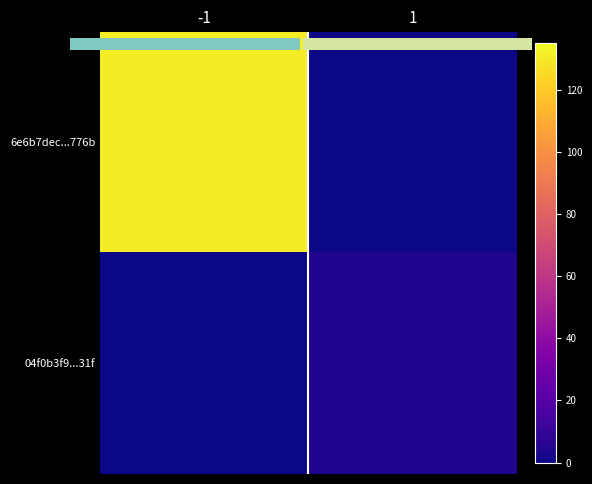

What is the difference between the highest and lowest values at 1?

4